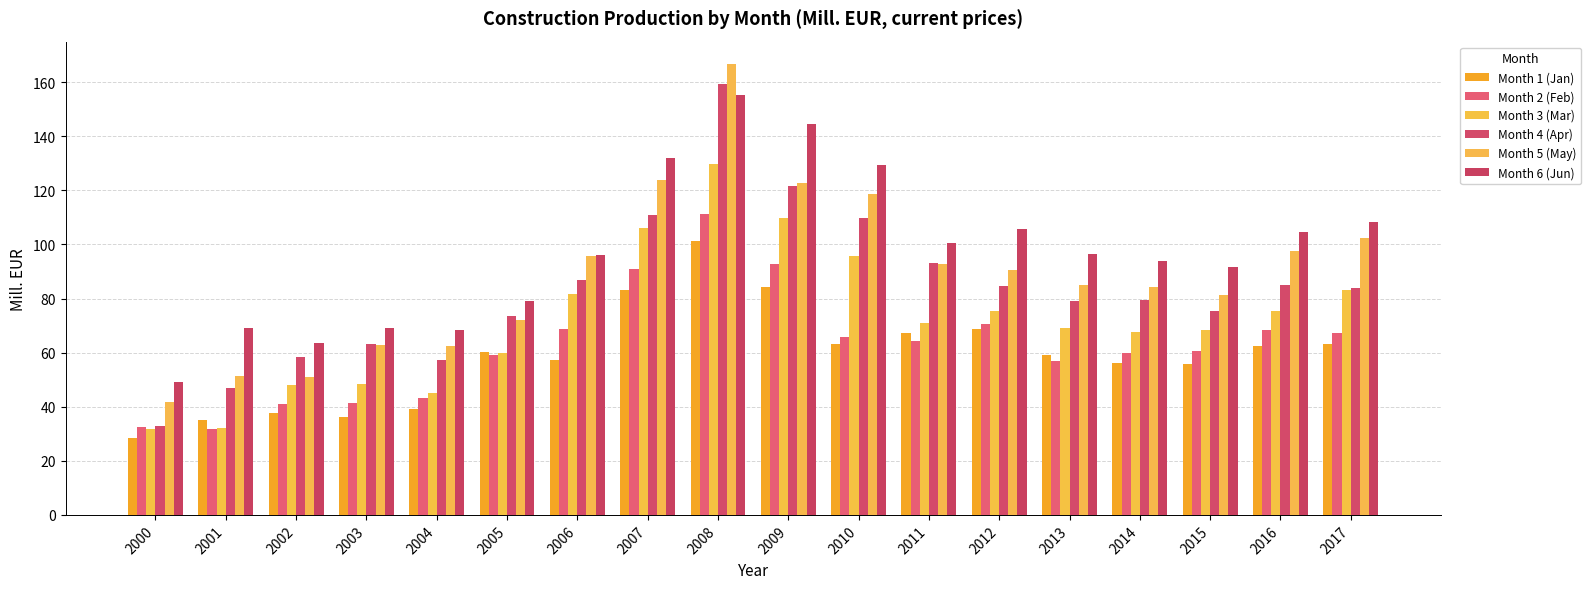

At which label does Month 6 (Jun) reach its peak?

2008